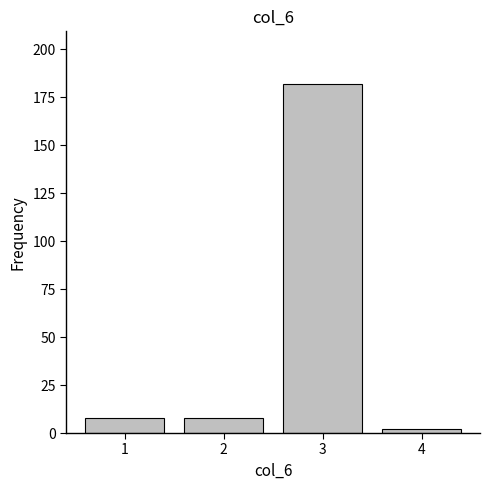

Reading left to right, what are all the values shown in this chart?

8	8	182	2